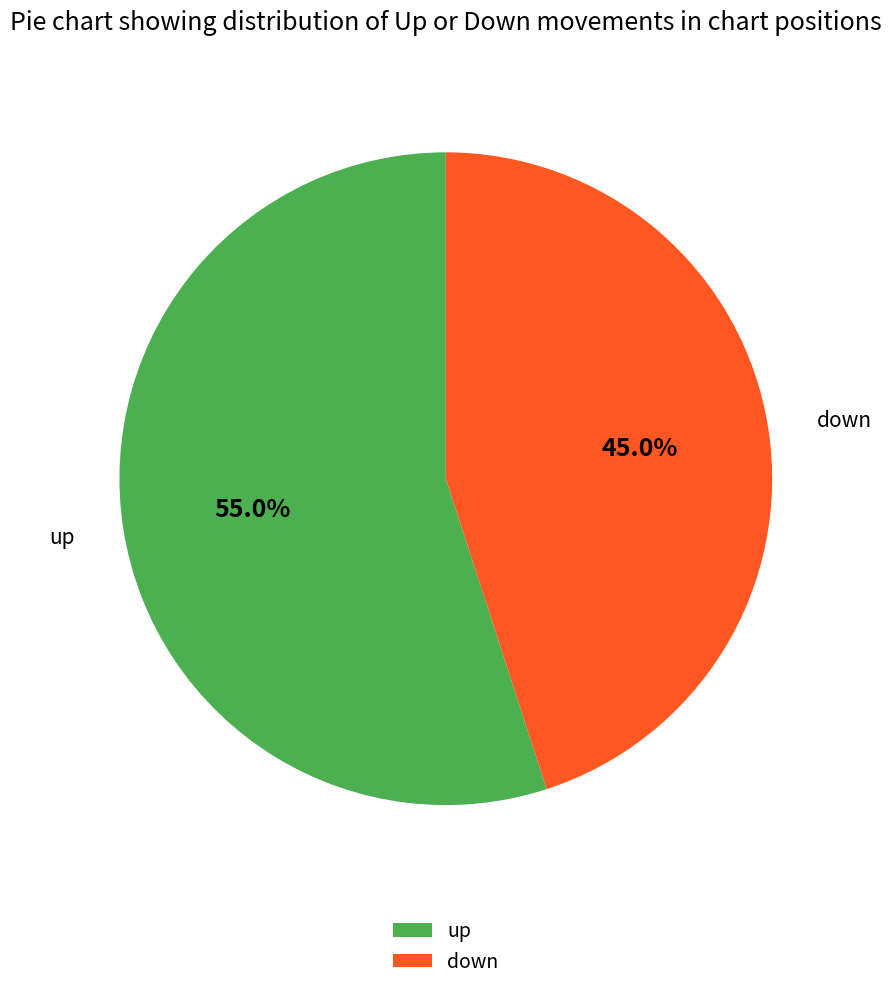

To the nearest percent, what portion does up represent?

55%